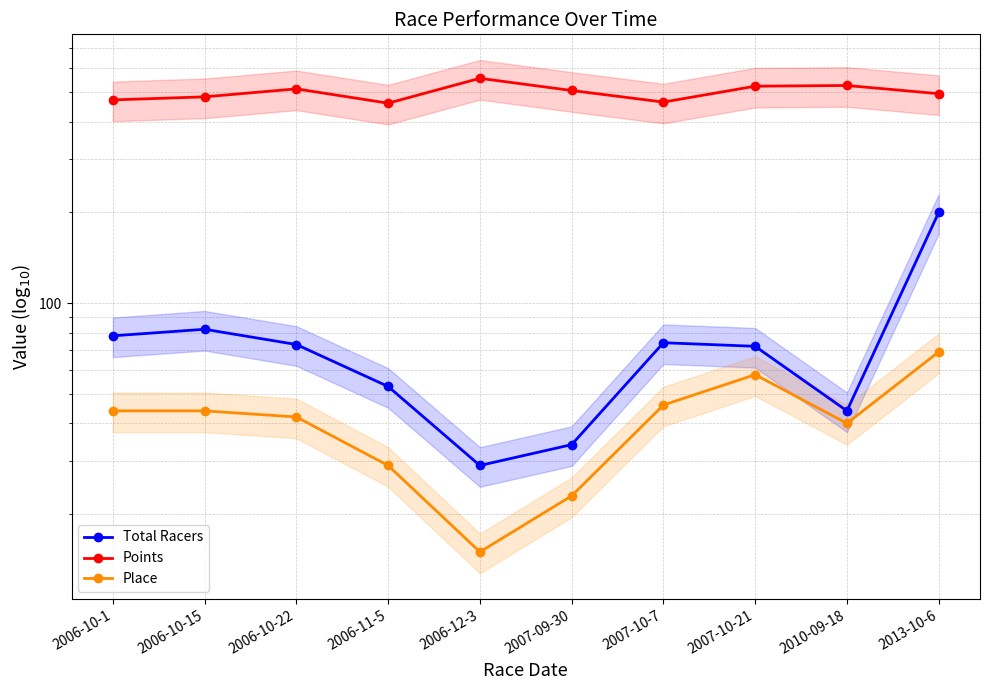

Read the Points value at 2010-09-18.

526.8